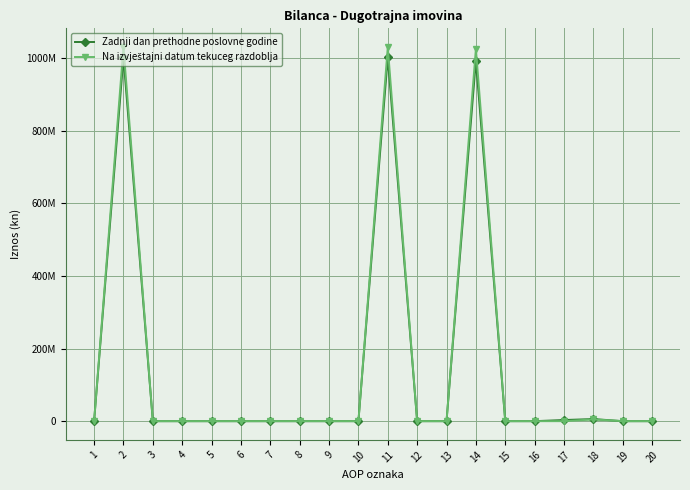

At which category does the chart reach its minimum across all series?

1